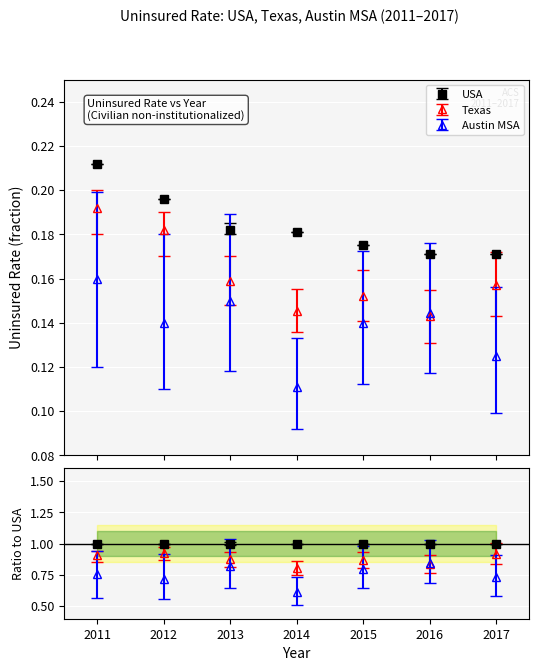

Is this an area chart (filled region under the line)?

No